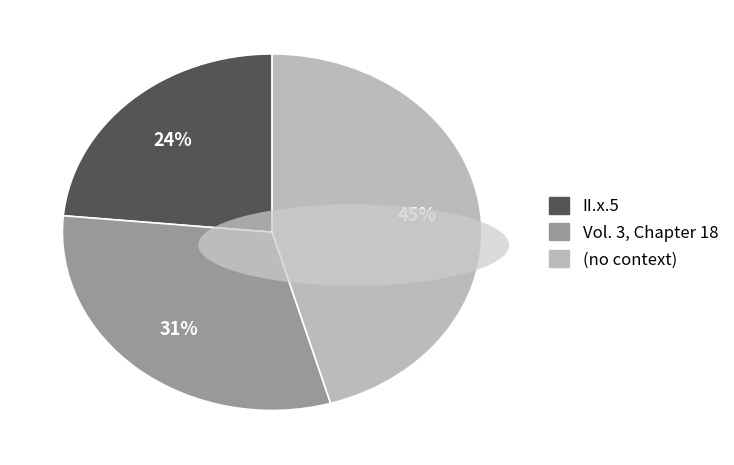

Is II.x.5 the majority of the pie?

No